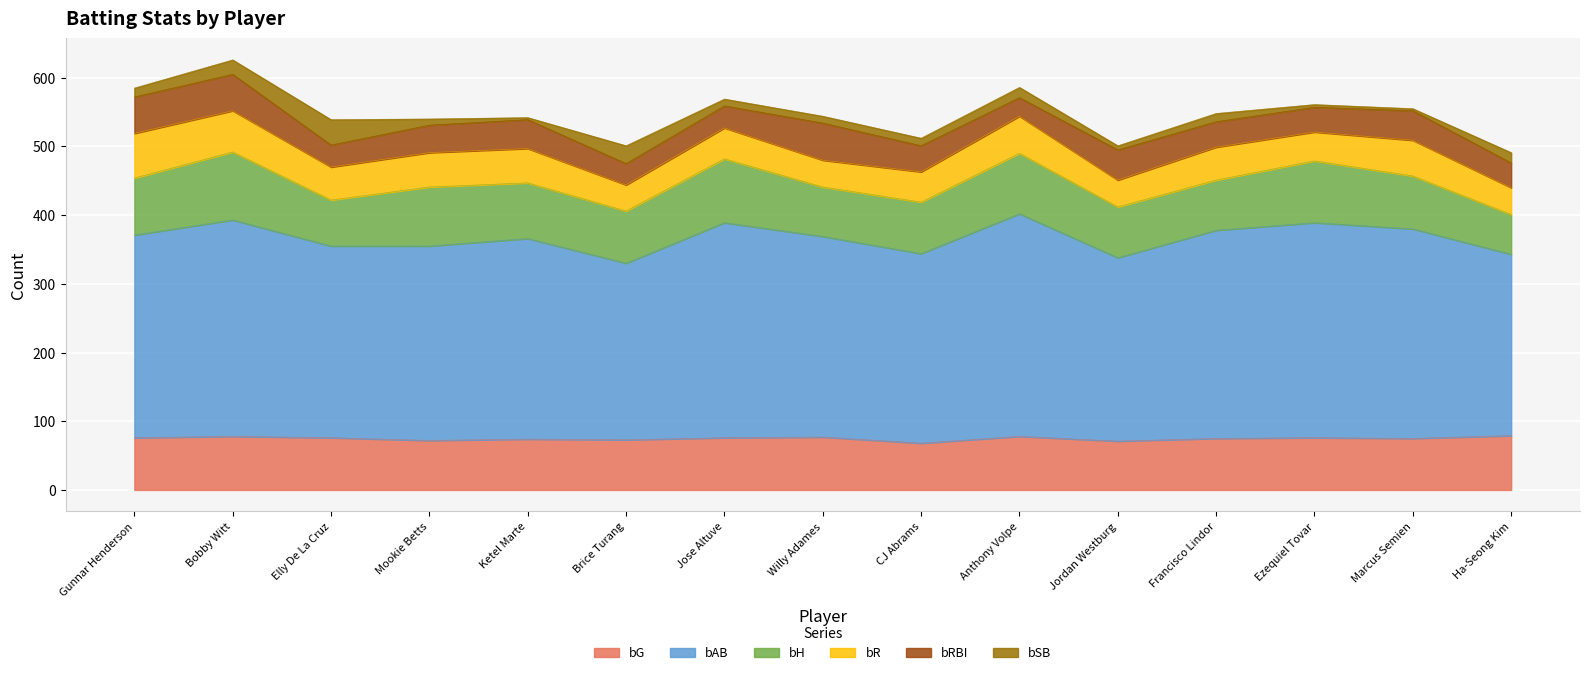

True or false: bRBI and bAB intersect in this chart.

False